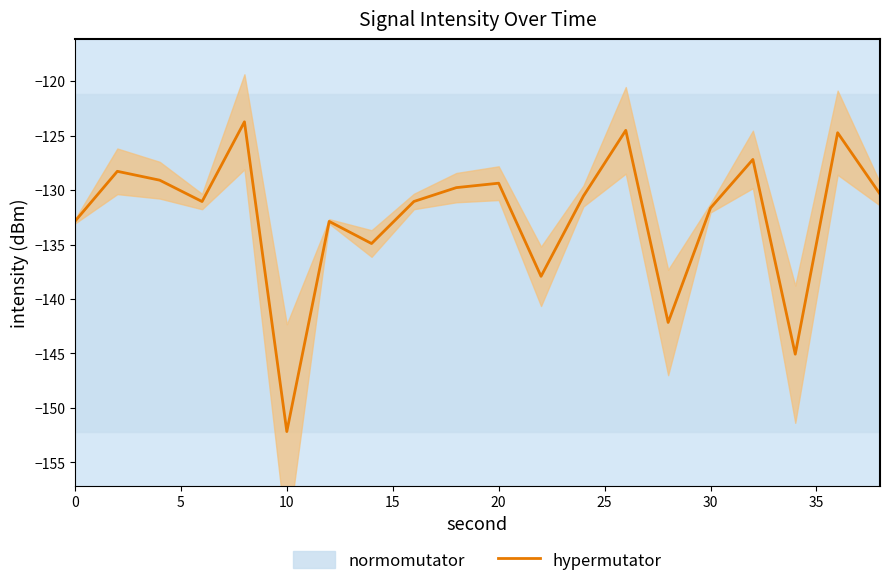

True or false: the data has more than 1 interior local peaks.

True